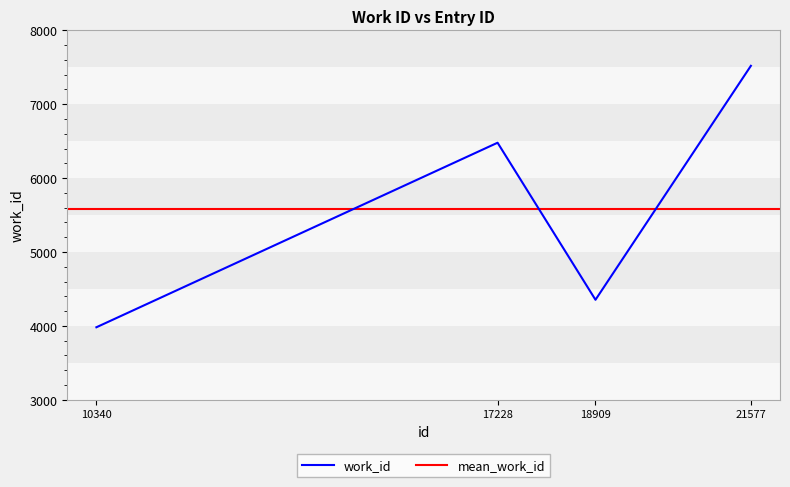

At which category does the data reach its first local valley?

18909